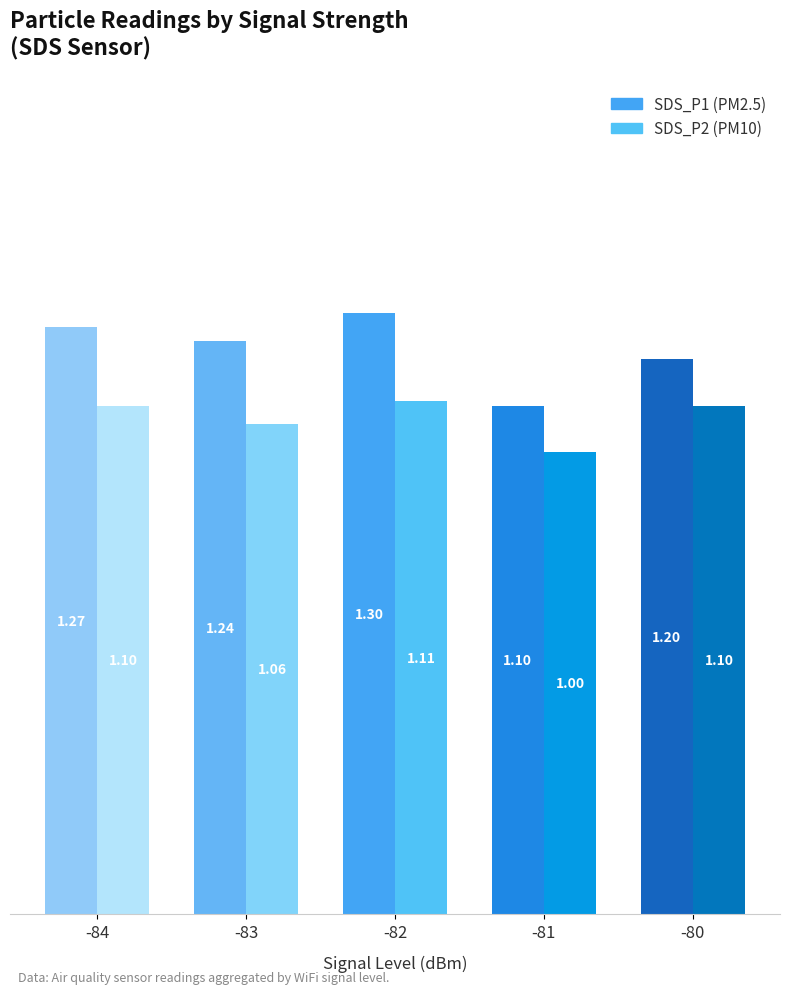

How many bars are there in each group?

2